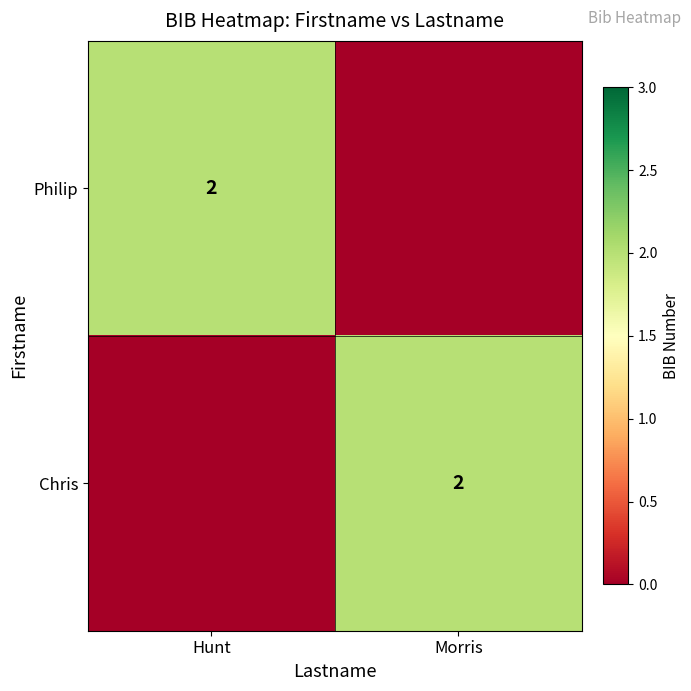

Count the number of data series in this chart.

2